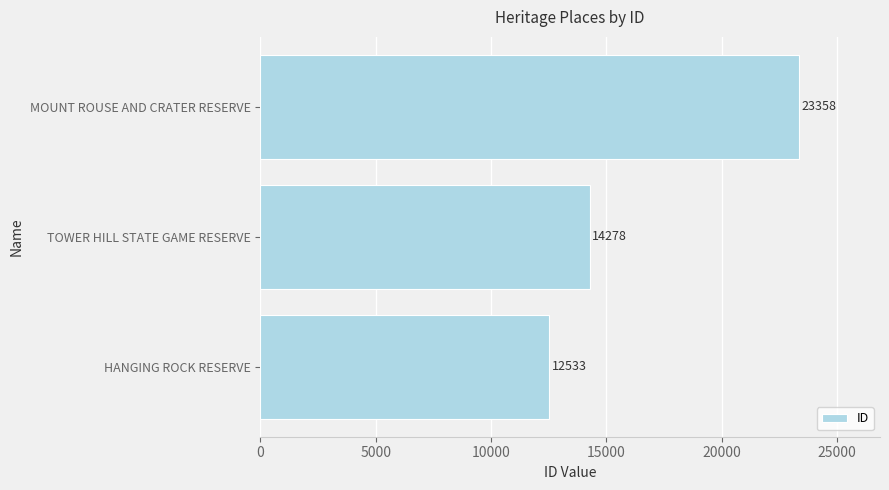

Rank the categories by value from highest to lowest.

MOUNT ROUSE AND CRATER RESERVE, TOWER HILL STATE GAME RESERVE, HANGING ROCK RESERVE